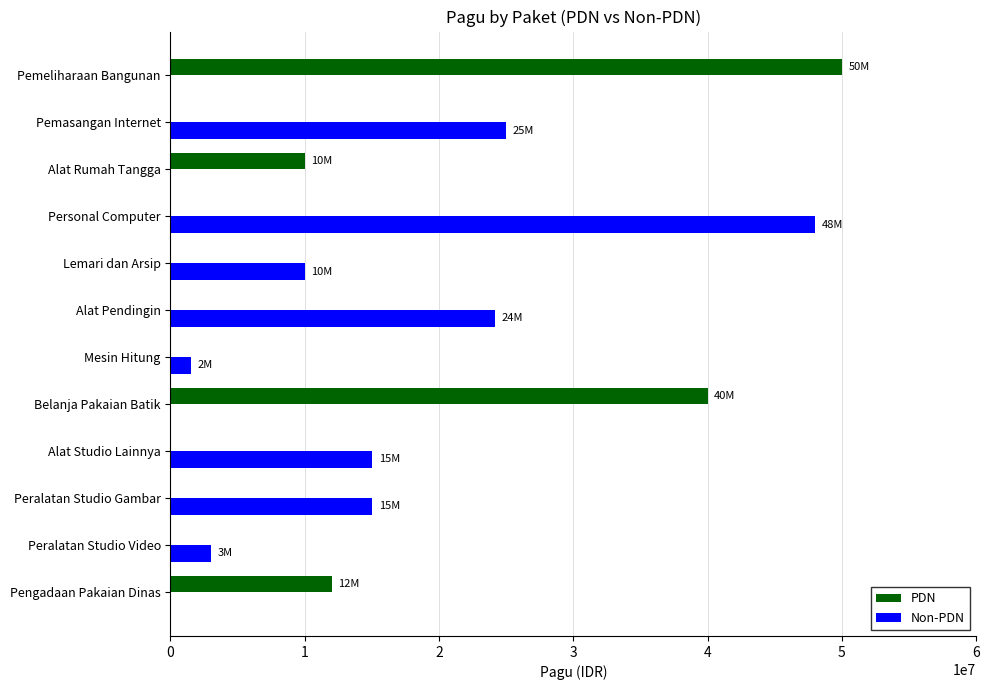

The value of PDN at Pemasangan Internet is 30742523. True or false?

False